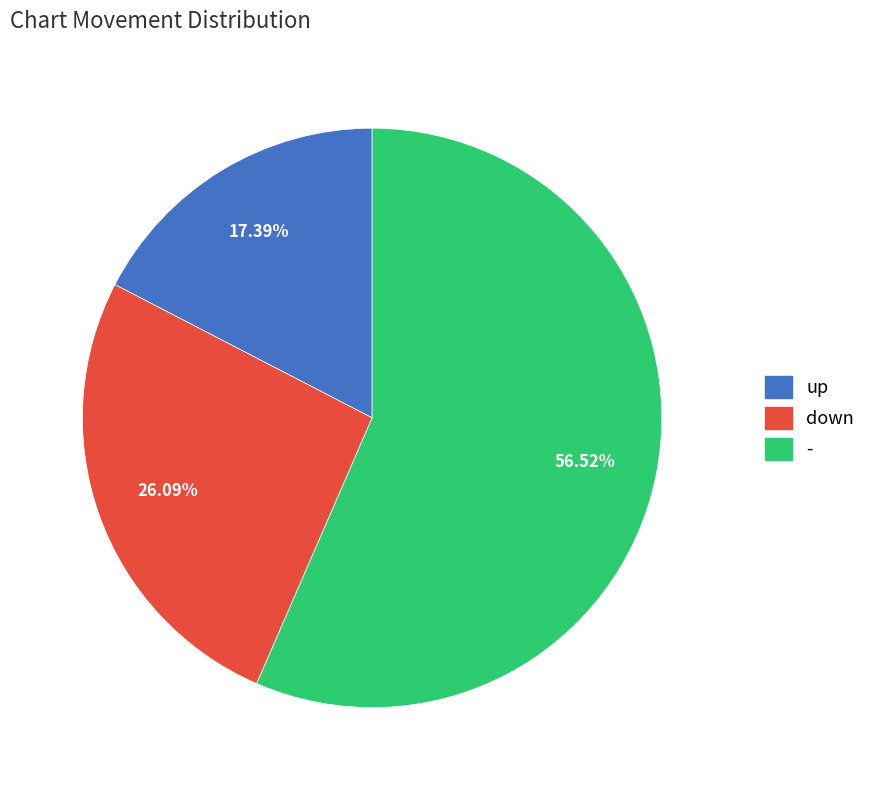

Which slice is the largest?

-